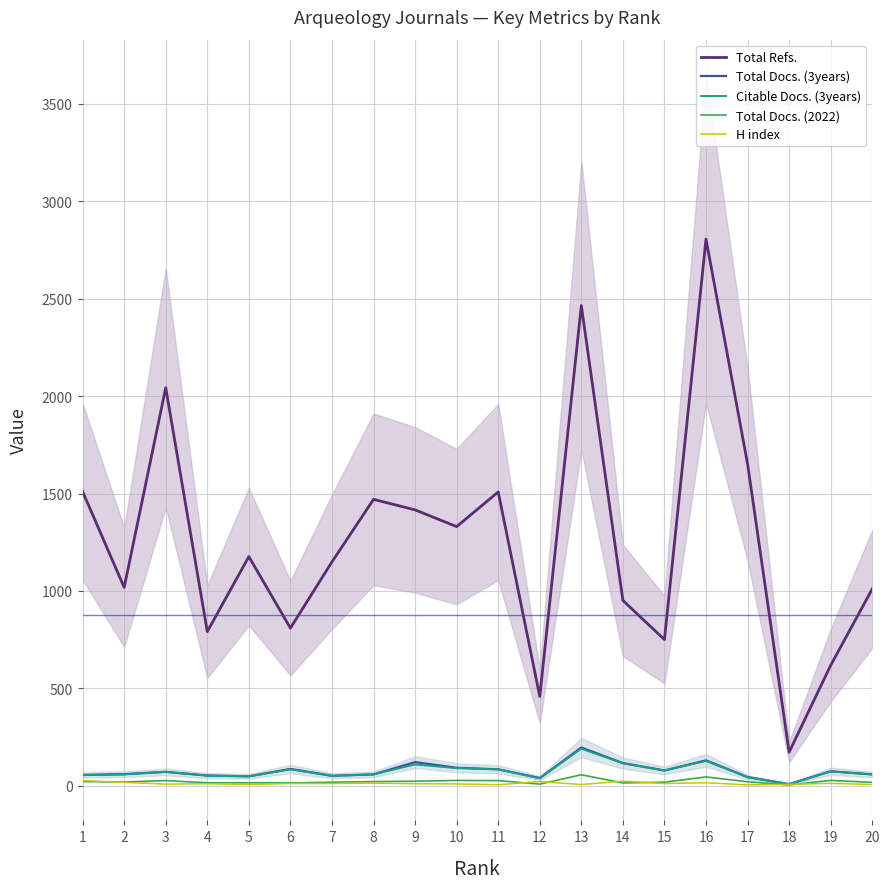

What is the value of the Total Docs. (2022) point at the 9th from the left?

23